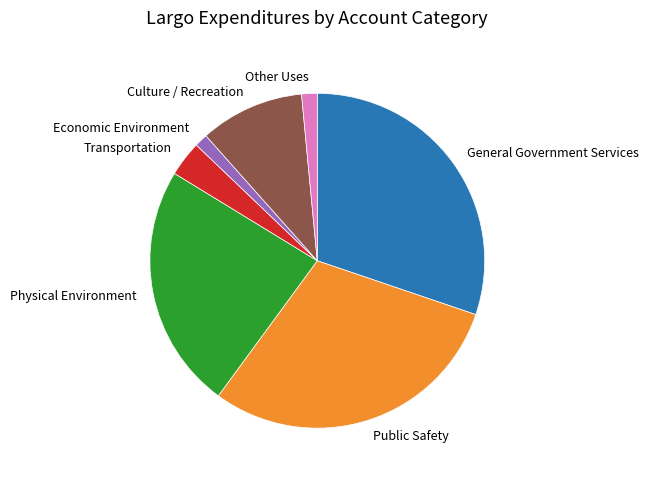

True or false: Economic Environment accounts for 1% of the total.

True